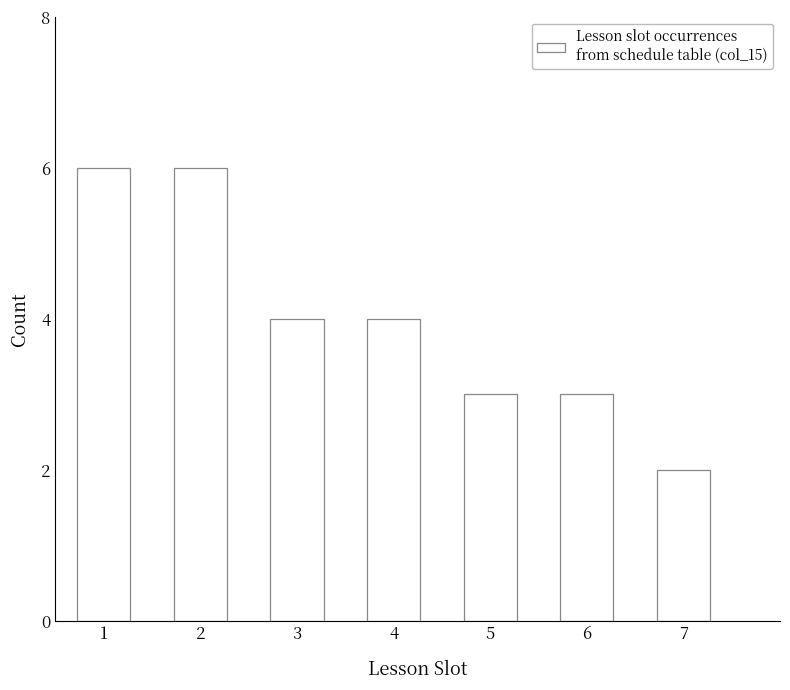

Reading right to left, what are all the values shown in this chart?

2	3	3	4	4	6	6